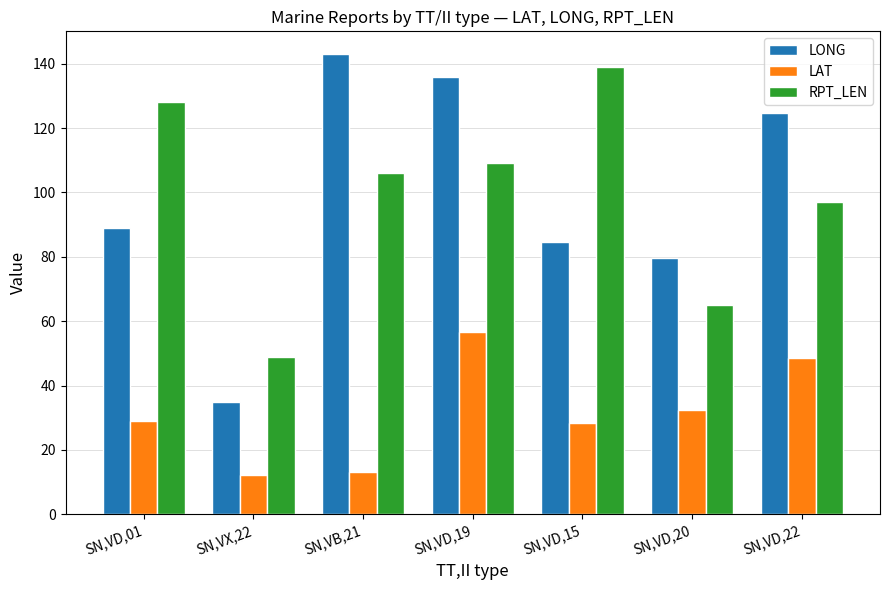

What are all the series names shown in the legend?

LONG, LAT, RPT_LEN